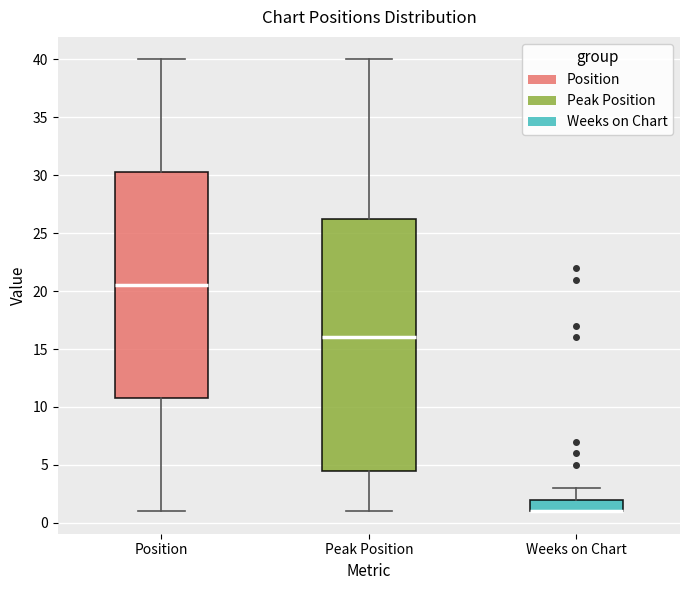

Reading left to right, read every box against the y-axis: the position of its median line, the range the box covers, and the ends of its whiskers. The values are not printed on the chart, so give them approximately, as read against the axis.

Position: median 20.5, box 11.0 to 30.5, whiskers 1.0 to 40.0
Peak Position: median 16.0, box 4.5 to 26.5, whiskers 1.0 to 40.0
Weeks on Chart: median 1.0 (drawn on the box's lower edge), box 1.0 to 2.0, whiskers 1.0 to 3.0